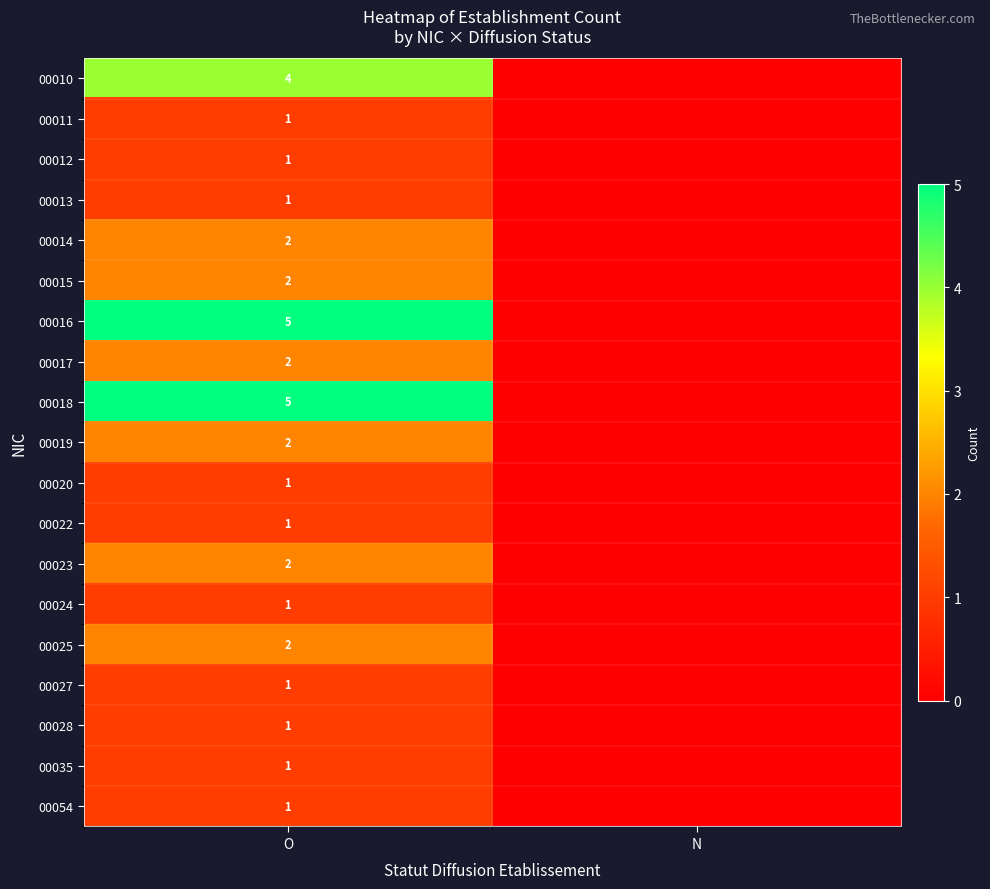

The value of 00011 at O is 1. True or false?

True